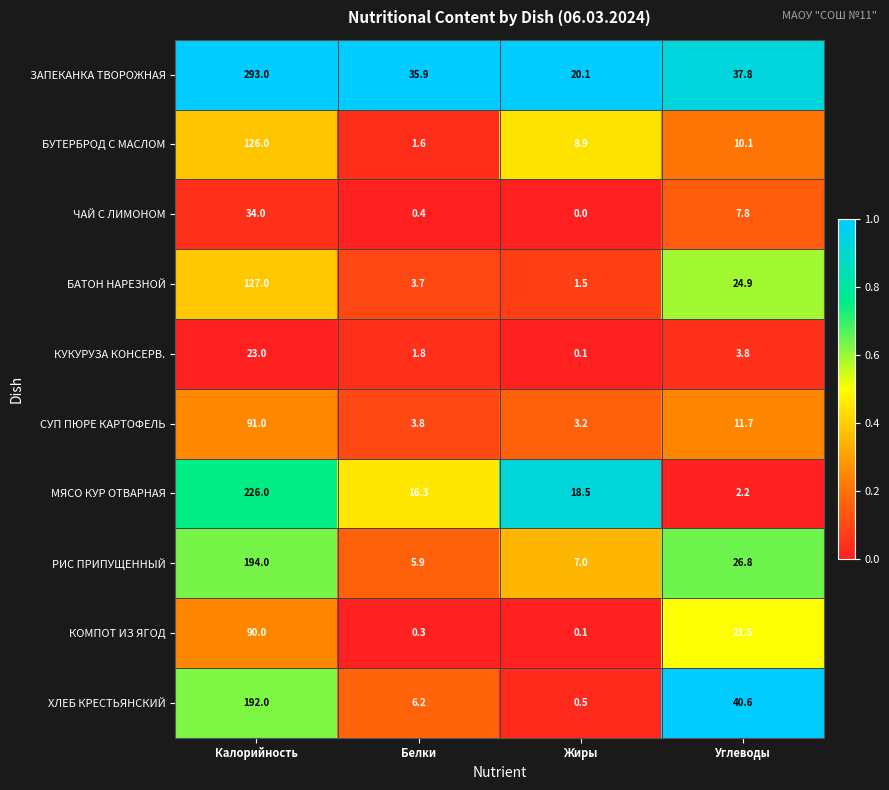

True or false: ЧАЙ С ЛИМОНОМ has a value of 17.9 at Калорийность.

False